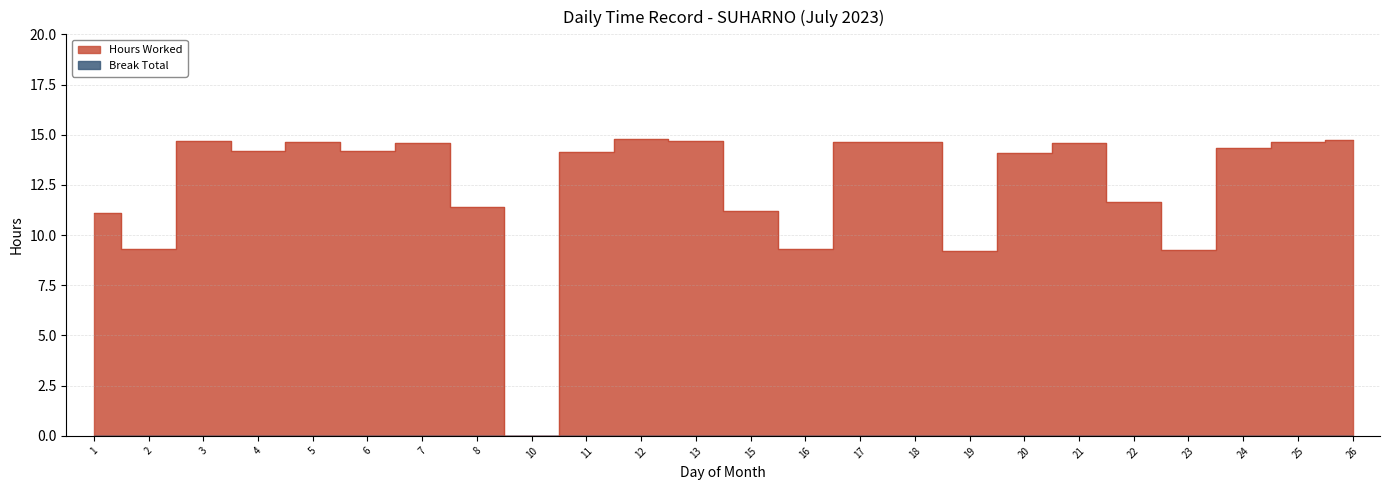

Where is the first local maximum?

3